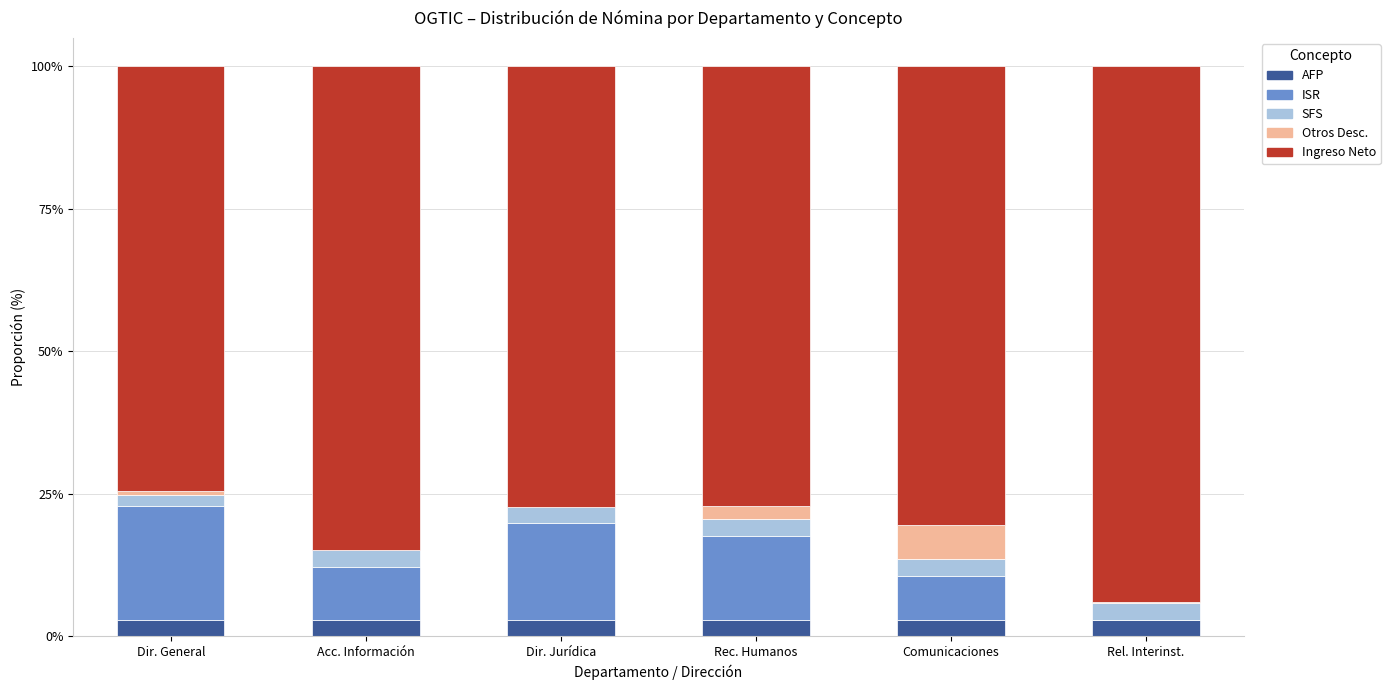

The AFP series shows 2.9 at Acc. Información. True or false?

True